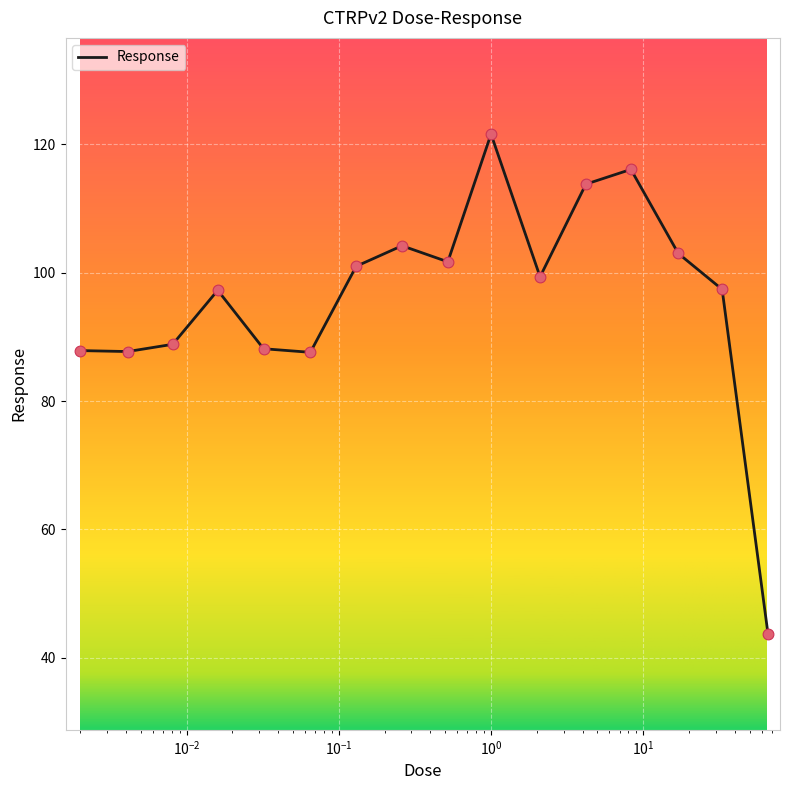

What is the minimum value shown in the chart?

43.8